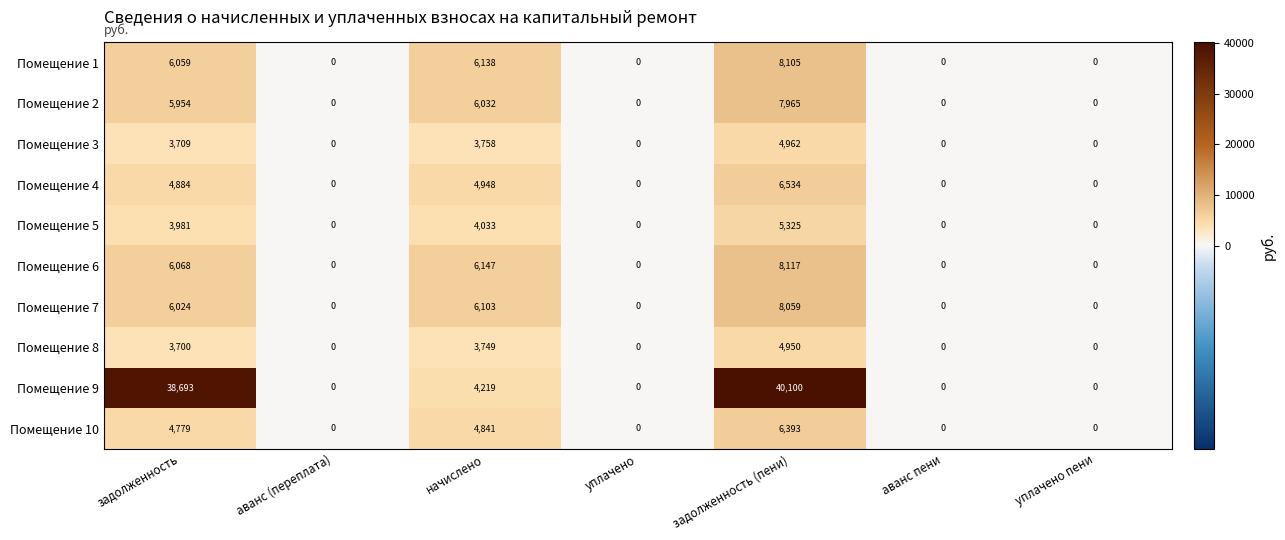

Rank the series by their maximum value, from lowest to highest.

Помещение 8, Помещение 3, Помещение 5, Помещение 10, Помещение 4, Помещение 2, Помещение 7, Помещение 1, Помещение 6, Помещение 9